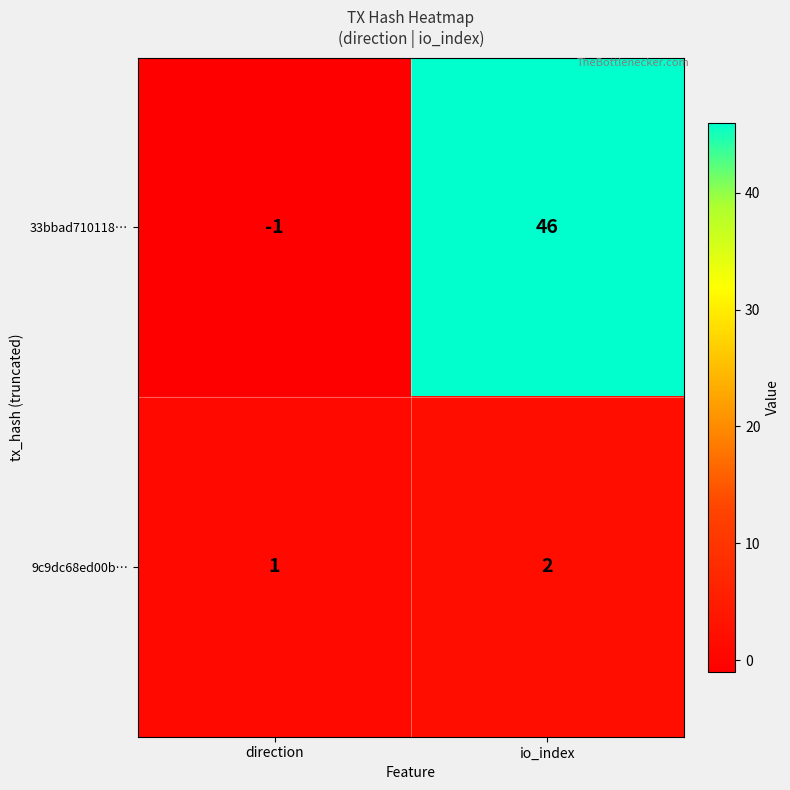

At which label is 9c9dc68ed00b… closest to 1?

direction